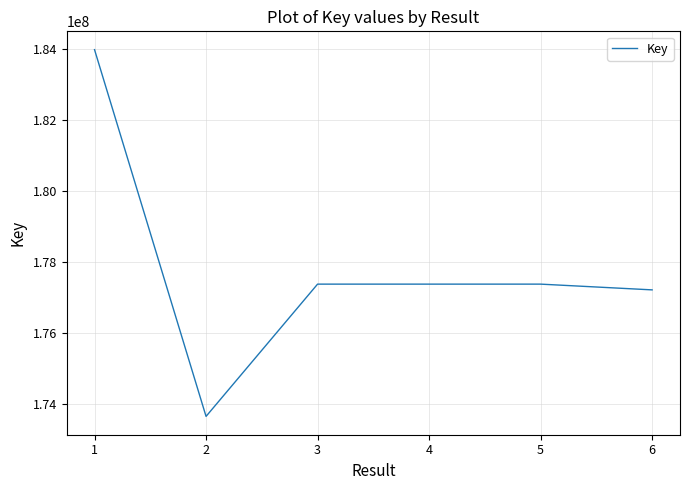

What is the average value?

177828070